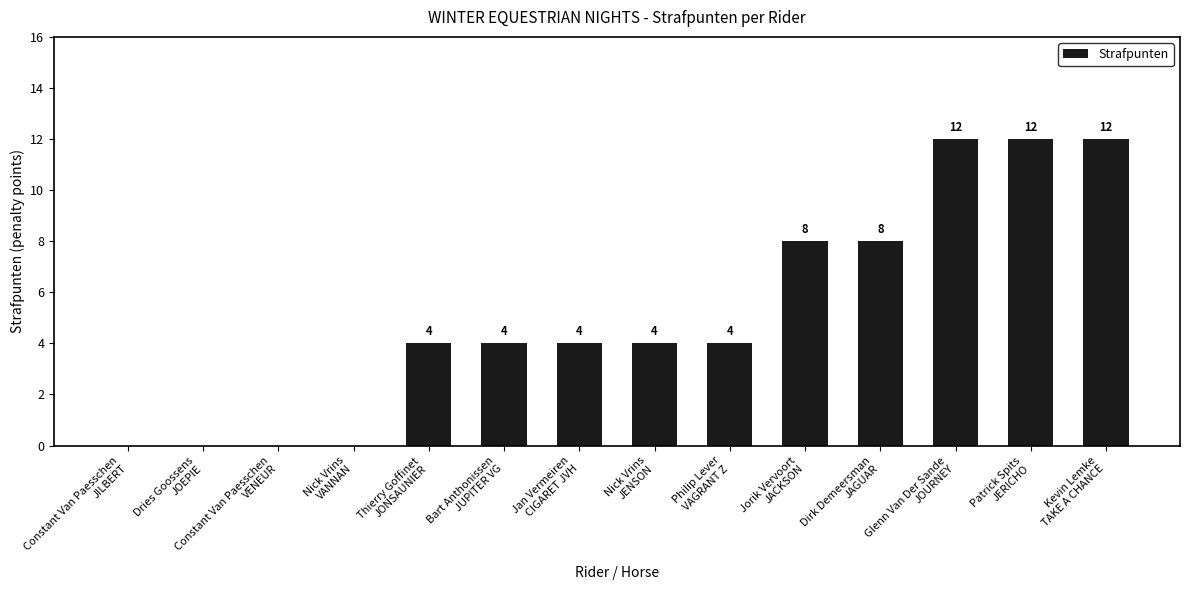

How many values are between 0 and 8?

11